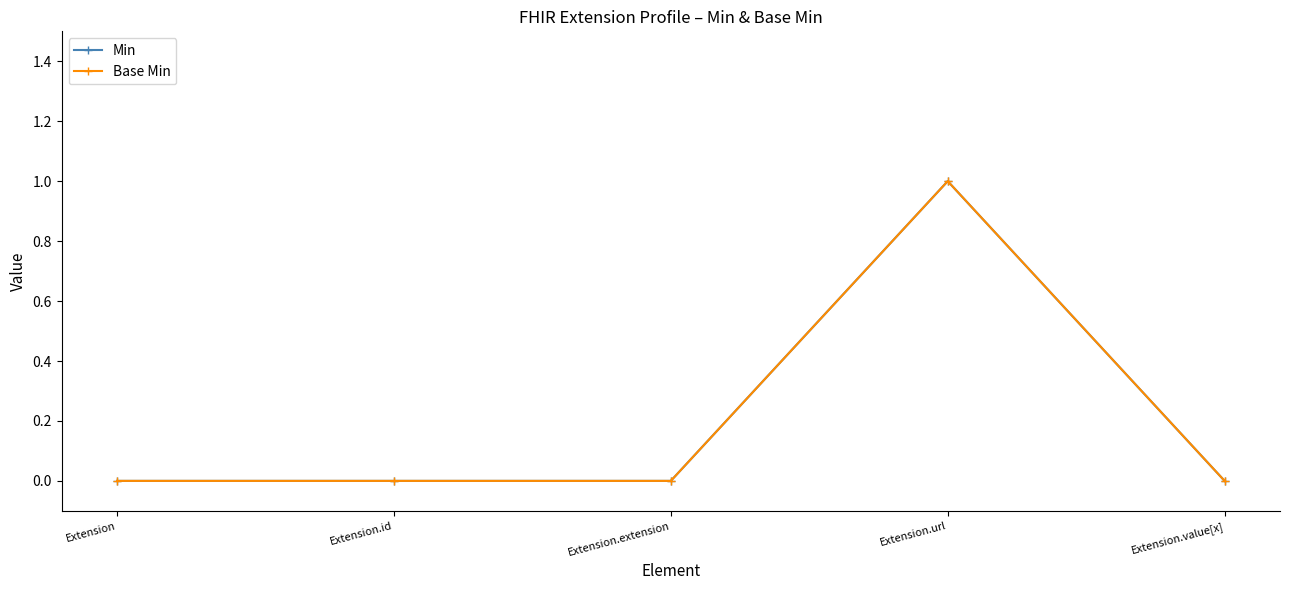

What is the total value across all series at Extension.url?

2